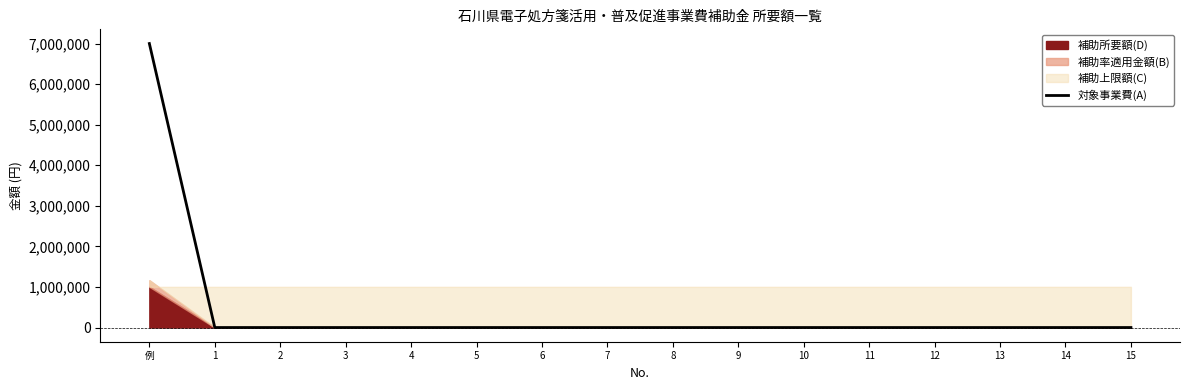

How many data points does each series have?

16